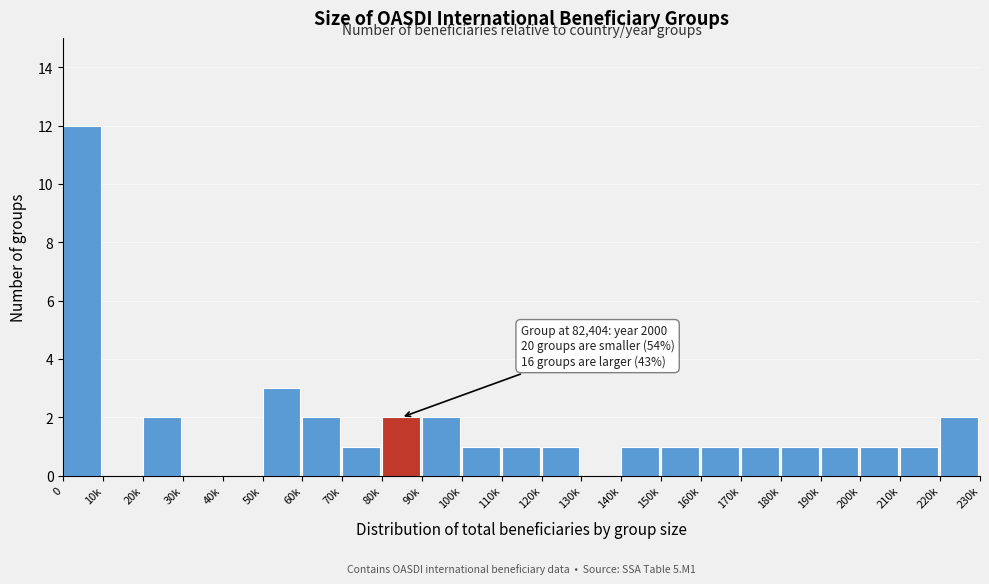

Reading right to left, transcribe all the data shown in this chart.

220k=2	210k=1	200k=1	190k=1	180k=1	170k=1	160k=1	150k=1	140k=1	130k=0	120k=1	110k=1	100k=1	90k=2	80k=2	70k=1	60k=2	50k=3	40k=0	30k=0	20k=2	10k=0	0=12